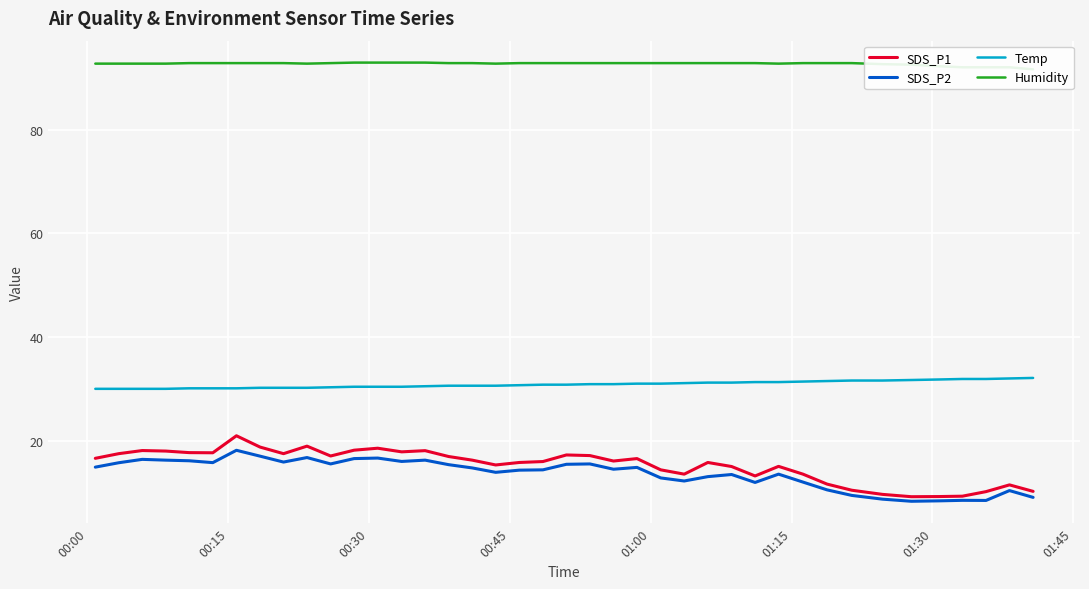

True or false: Temp and SDS_P1 cross at least once.

False